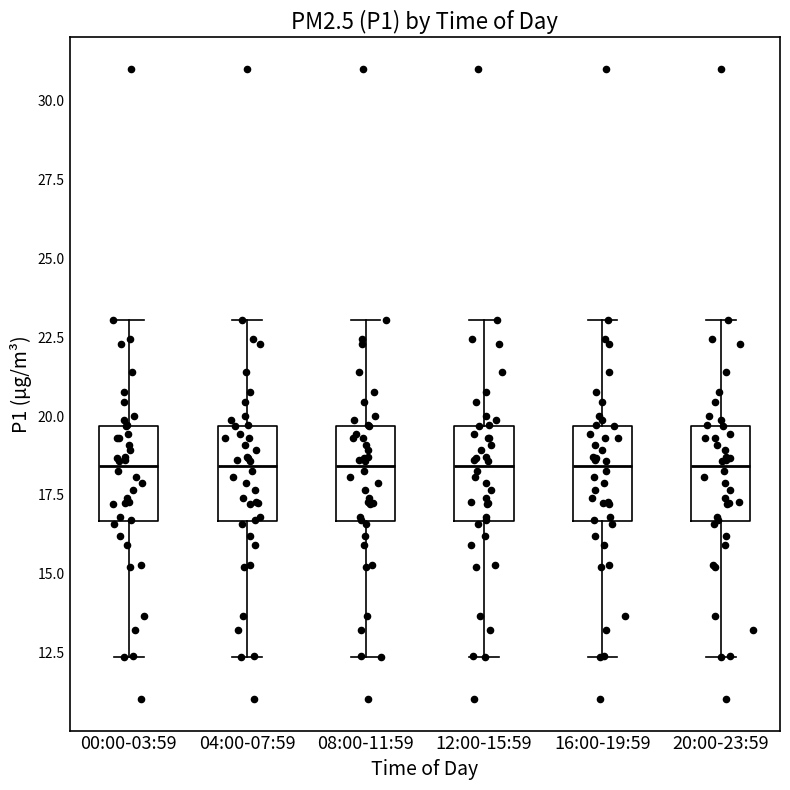

Where does the lower whisker of the box for 08:00-11:59 end on the y-axis? The values are not printed on the chart, so give them approximately, as read against the axis.

12.5